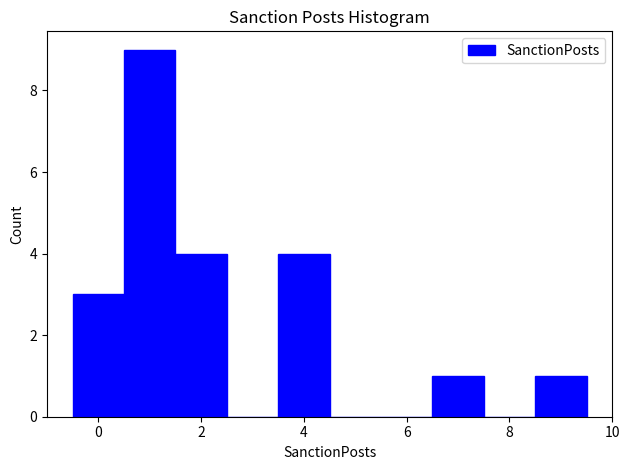

Reading left to right, list every bar in this chart as the range it spans on the x-axis followed by its height. Neither the bar edges nor the heights are printed on the chart, so give them approximately, as read against the axes.

-0.5 to 0.5: 3
0.5 to 1.5: 9
1.5 to 2.5: 4
2.5 to 3.5: 0
3.5 to 4.5: 4
4.5 to 5.5: 0
5.5 to 6.5: 0
6.5 to 7.5: 1
7.5 to 8.5: 0
8.5 to 9.5: 1